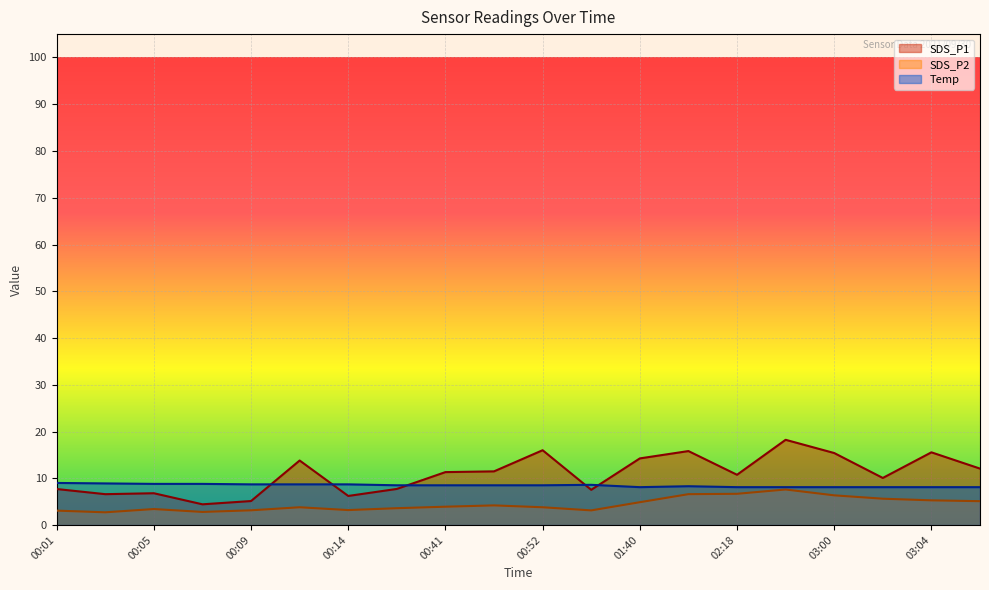

What is the total value across all series at 00:09?

17.0